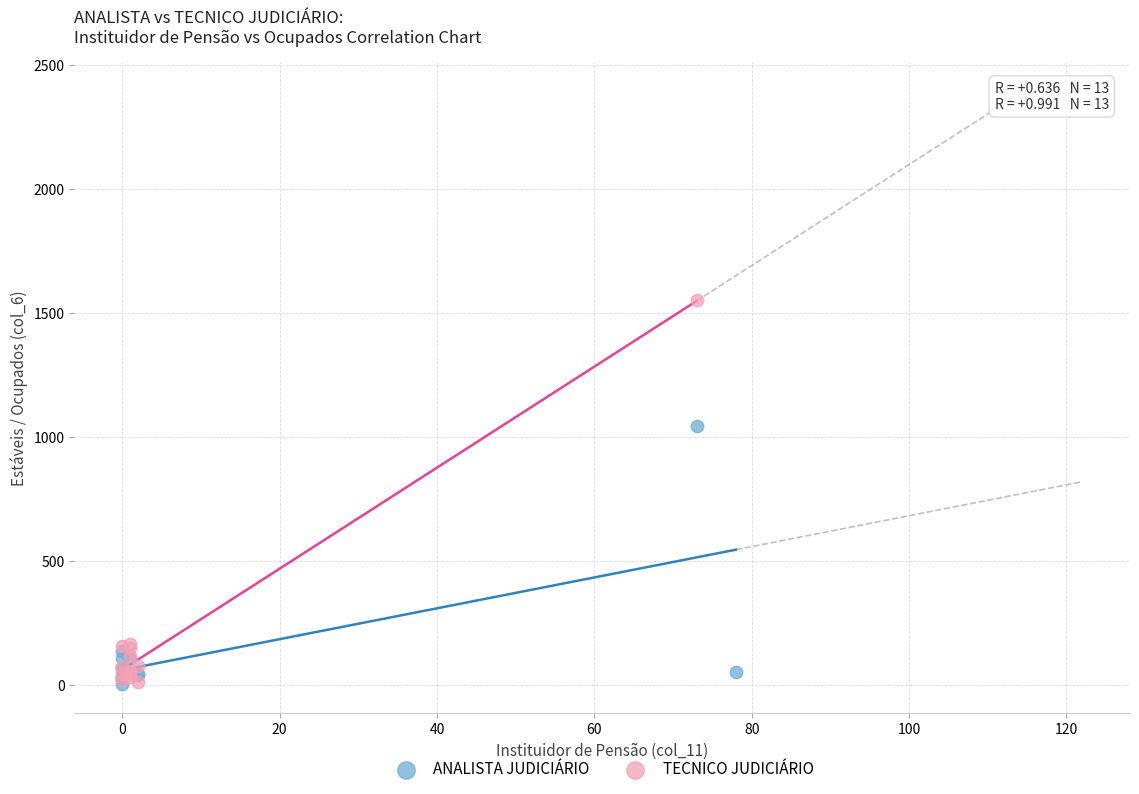

Which series reaches the maximum Y coordinate?

TECNICO JUDICIÁRIO